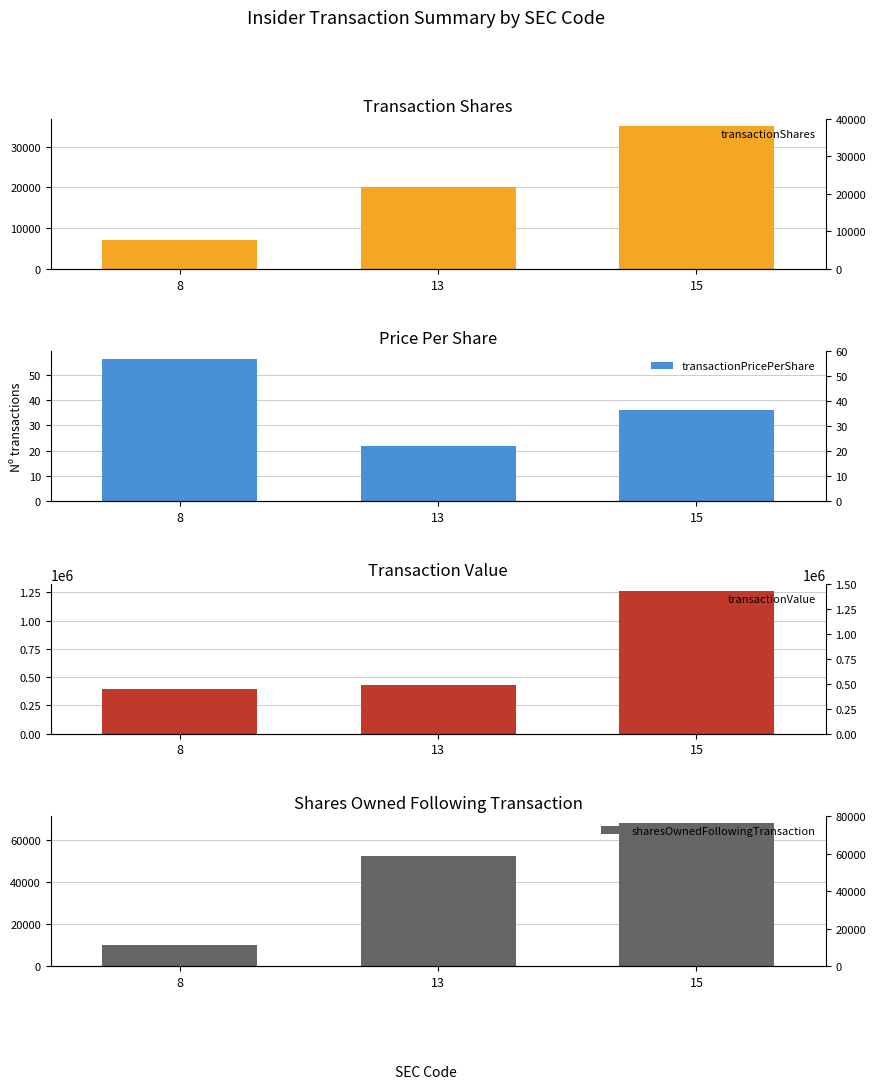

Reading left to right, what are all the values shown in this chart?

transactionShares: 7000.0	20000.0	35000.0
transactionPricePerShare: 56.4	21.7	36.1
transactionValue: 394633.0	433800.0	1263500.0
sharesOwnedFollowingTransaction: 10160.0	52380.0	67741.0